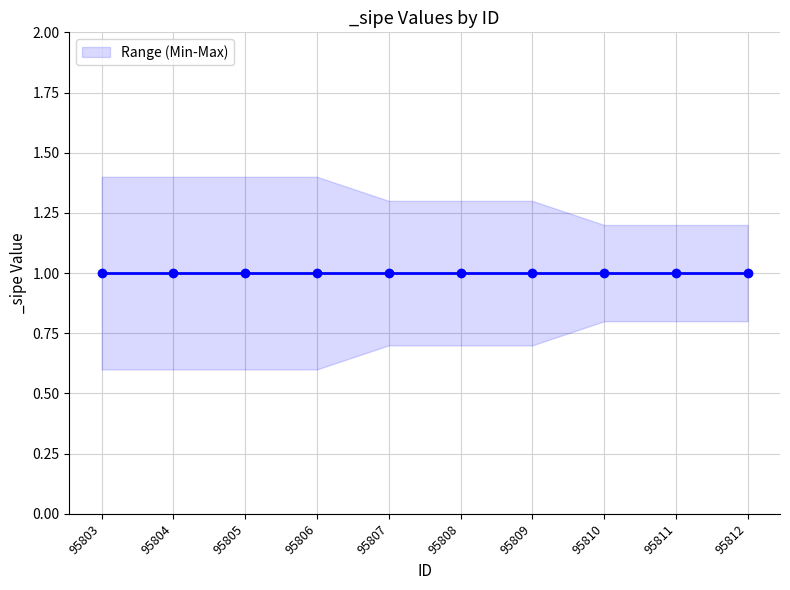

Rank the series at 95810 from lowest to highest value.

_sipe_min, _sipe, _sipe_max